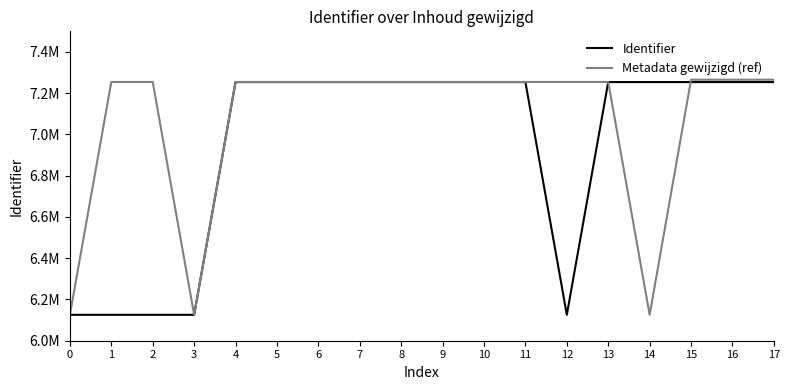

Reading left to right, transcribe all the data shown in this chart.

Identifier: 6125608	6125610	6125612	6125615	7253903	7253904	7253905	7253906	7253907	7253908	7253909	7253910	6125620	7254001	7254002	7254003	7254004	7254005
Metadata gewijzigd (ref): 6125626	7254401	7254402	6125632	7254428	7254429	7254431	7254432	7254433	7254434	7254435	7254436	7254437	7254438	6125638	7265378	7265379	7265385